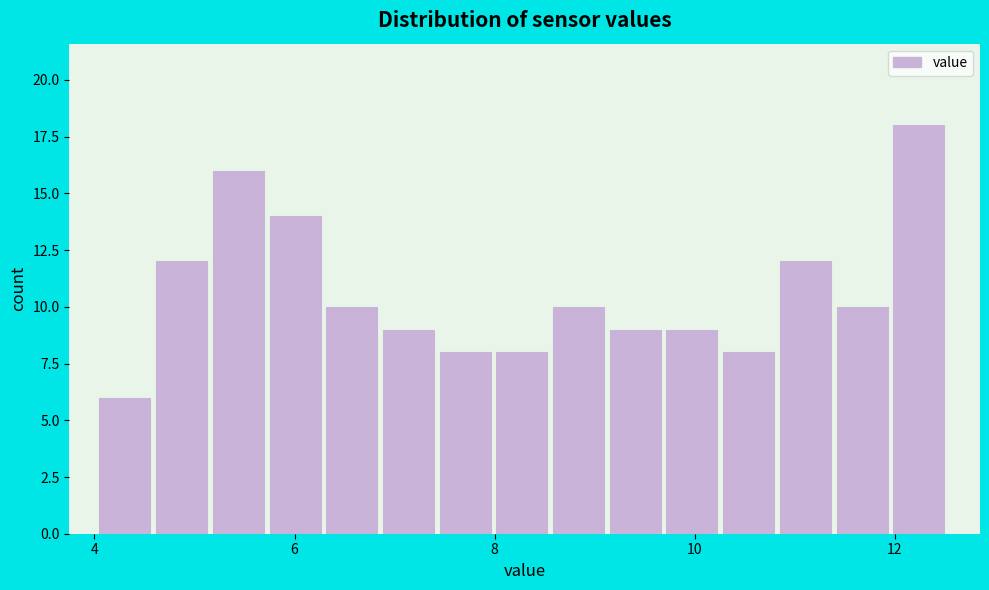

Read against the x-axis, roughly where is the centre of the tallest bar?

12.2